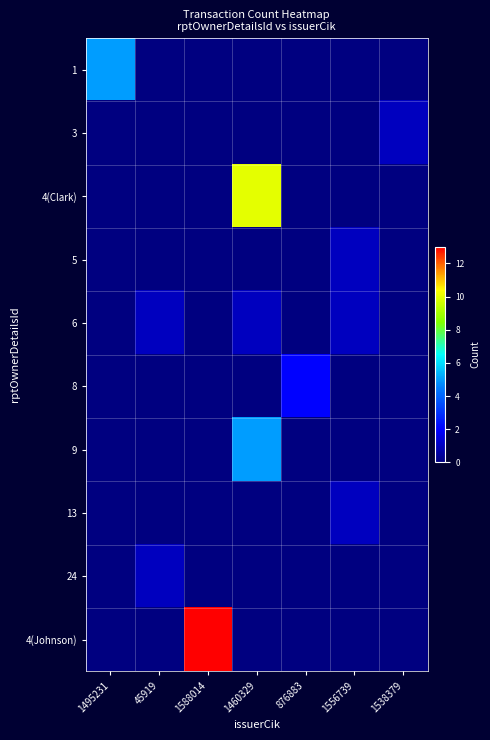

Reading left to right, list all the values displayed in this chart.

1: 1495231=5	45919=0	1588014=0	1460329=0	876883=0	1556739=0	1538379=0
3: 1495231=0	45919=0	1588014=0	1460329=0	876883=0	1556739=0	1538379=1
4(Clark): 1495231=0	45919=0	1588014=0	1460329=10	876883=0	1556739=0	1538379=0
5: 1495231=0	45919=0	1588014=0	1460329=0	876883=0	1556739=1	1538379=0
6: 1495231=0	45919=1	1588014=0	1460329=1	876883=0	1556739=1	1538379=0
8: 1495231=0	45919=0	1588014=0	1460329=0	876883=2	1556739=0	1538379=0
9: 1495231=0	45919=0	1588014=0	1460329=5	876883=0	1556739=0	1538379=0
13: 1495231=0	45919=0	1588014=0	1460329=0	876883=0	1556739=1	1538379=0
24: 1495231=0	45919=1	1588014=0	1460329=0	876883=0	1556739=0	1538379=0
4(Johnson): 1495231=0	45919=0	1588014=13	1460329=0	876883=0	1556739=0	1538379=0